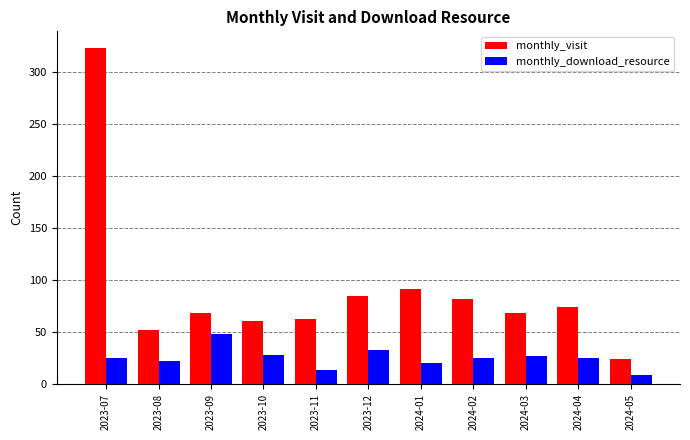

What is the difference between the maximum and minimum values in the monthly_visit series?

299